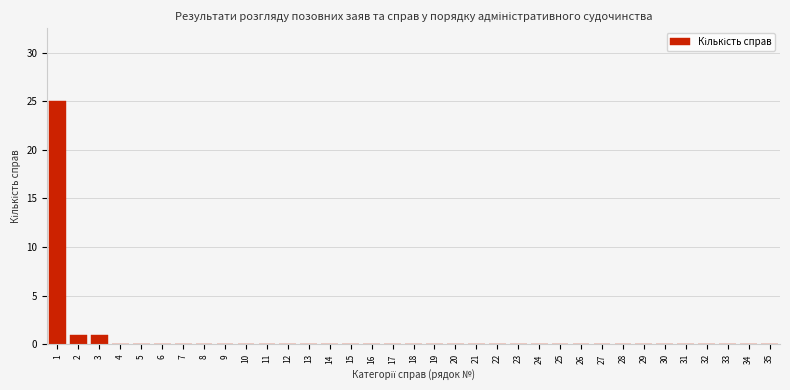

What is the maximum value shown in the chart?

25